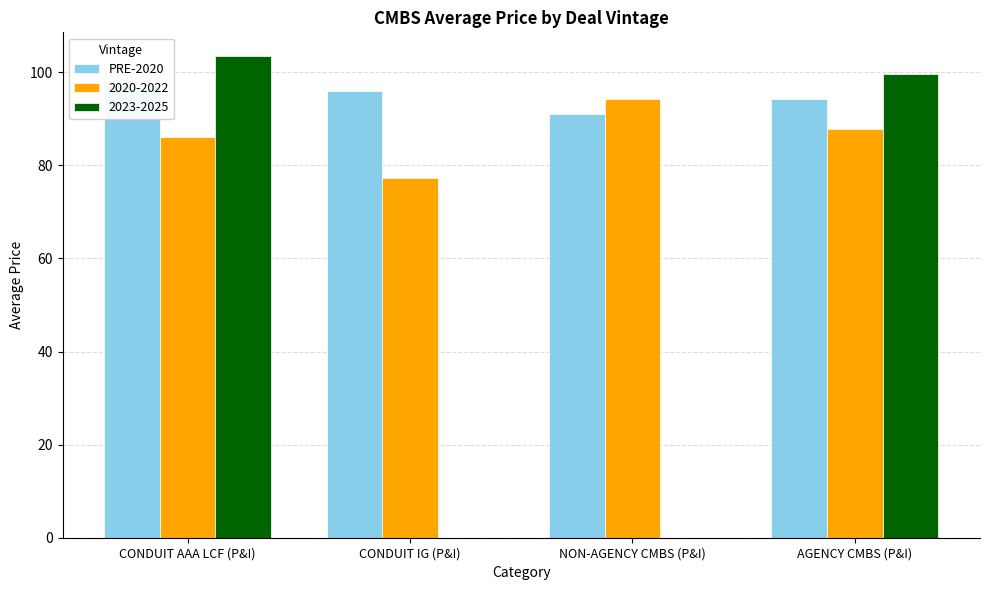

What is the label of the 2nd bar from the left?

CONDUIT IG (P&I)